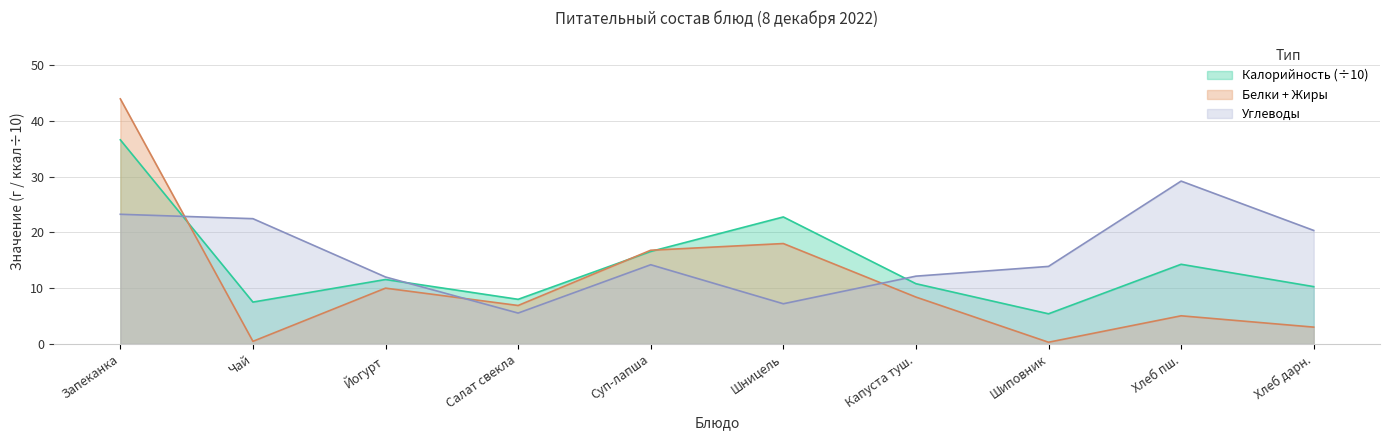

What is the minimum value shown in the chart?

0.3